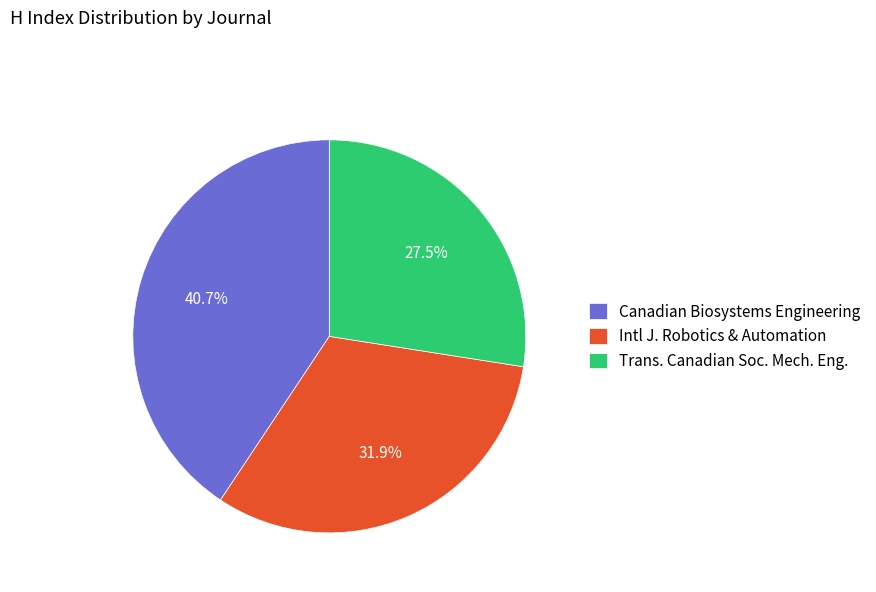

Is there any slice that represents more than half of the pie?

No